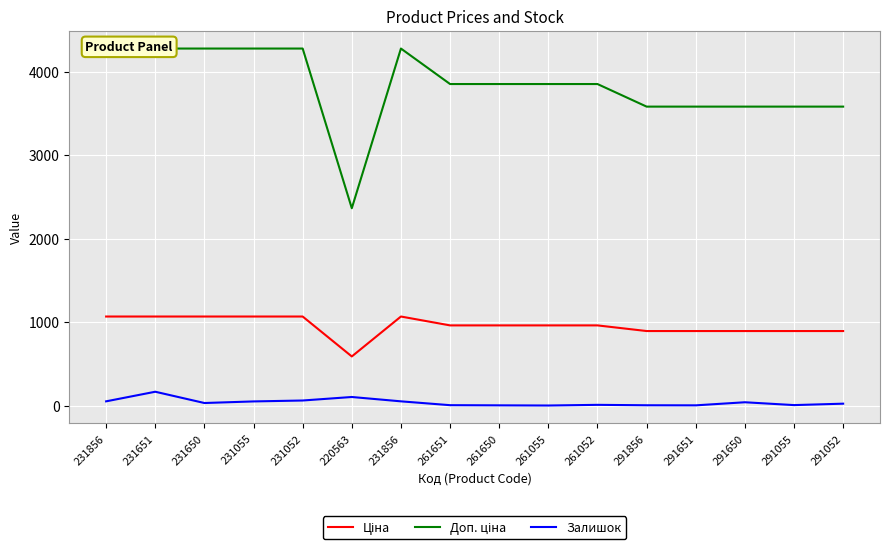

Which series has the largest range (max minus min)?

Доп. ціна